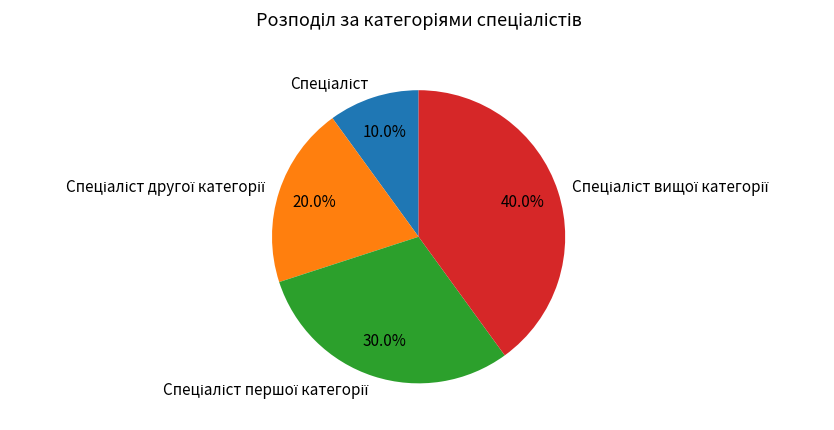

Is there any slice that represents more than half of the pie?

No